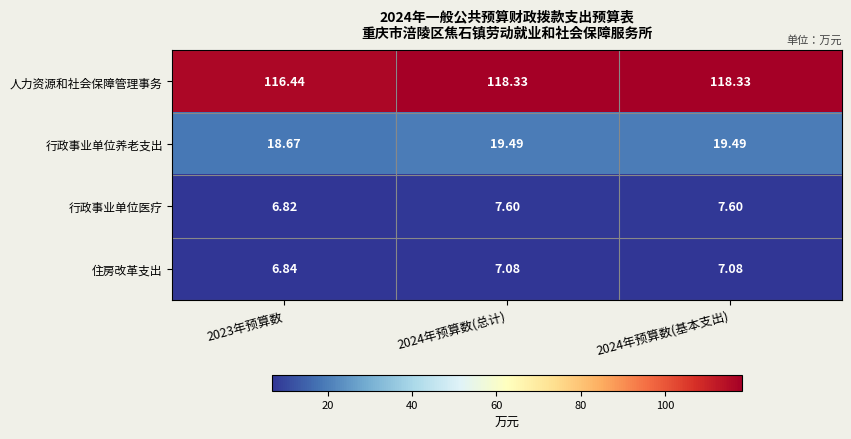

Which series changed the most between 2023年预算数 and 2024年预算数(总计)?

人力资源和社会保障管理事务